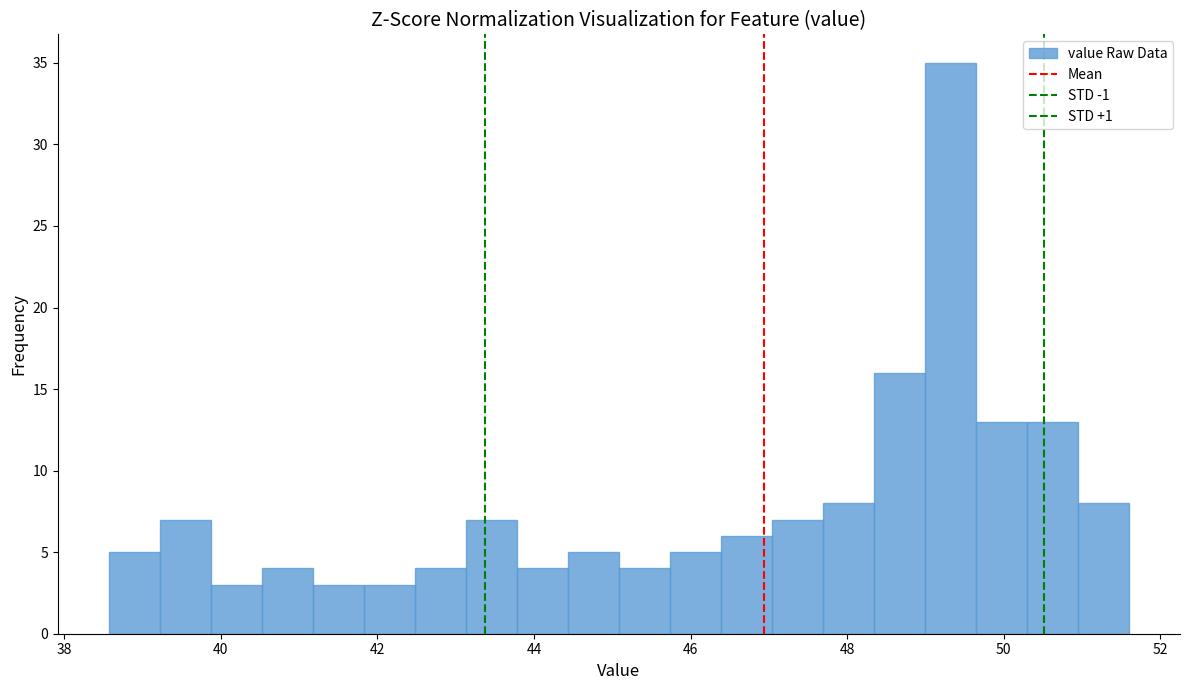

Around what value on the x-axis is the tallest bar? Give the approximate position of its centre, as read against the axis.

49.4